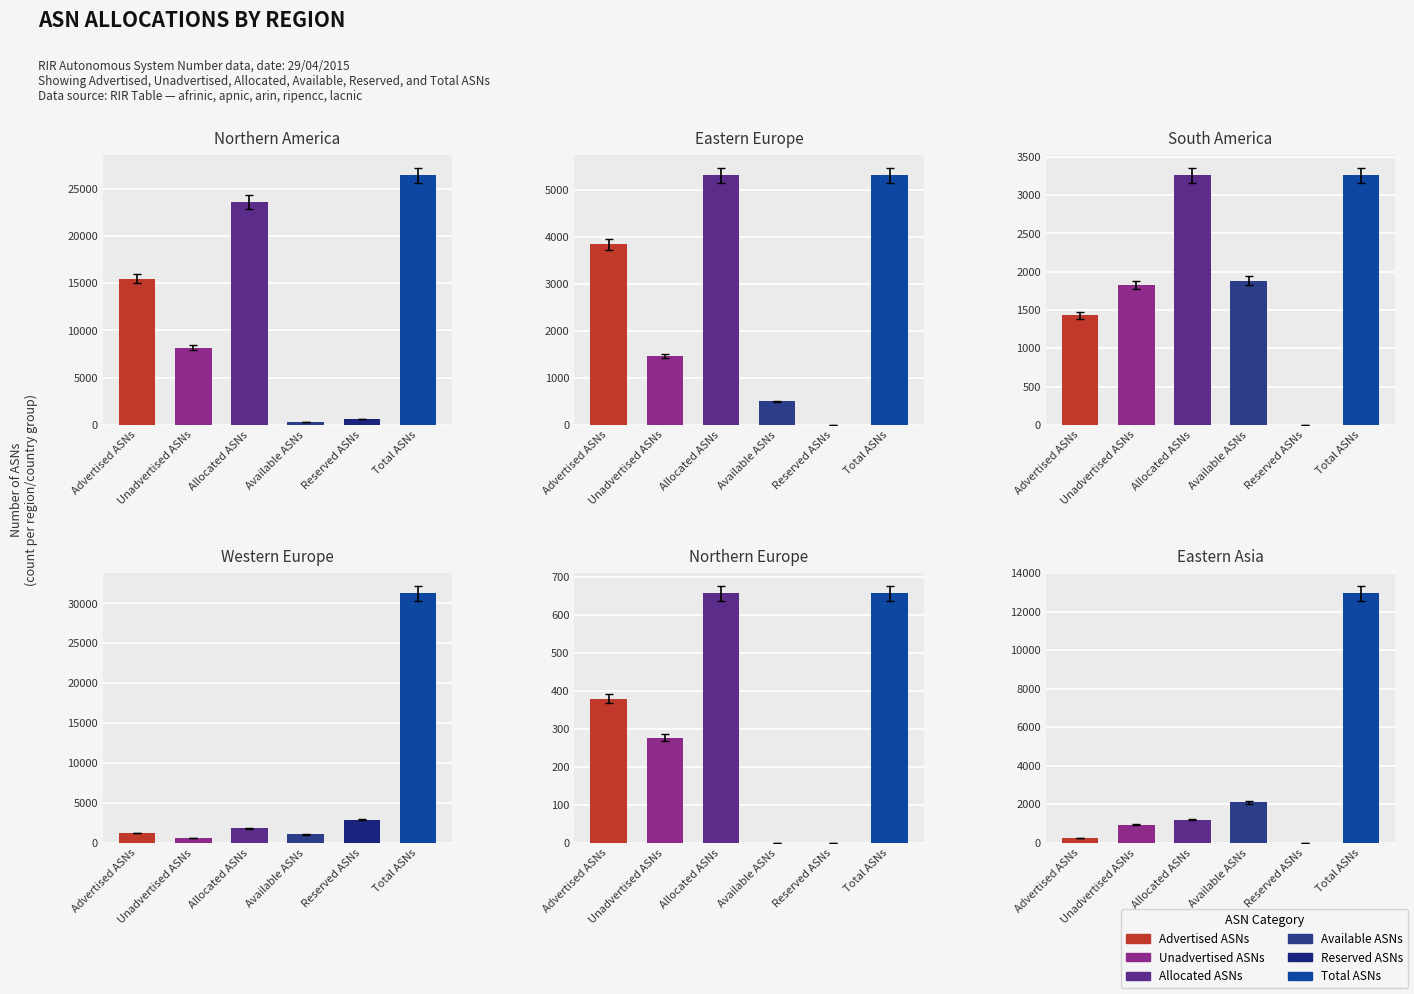

Are the bars horizontal?

No